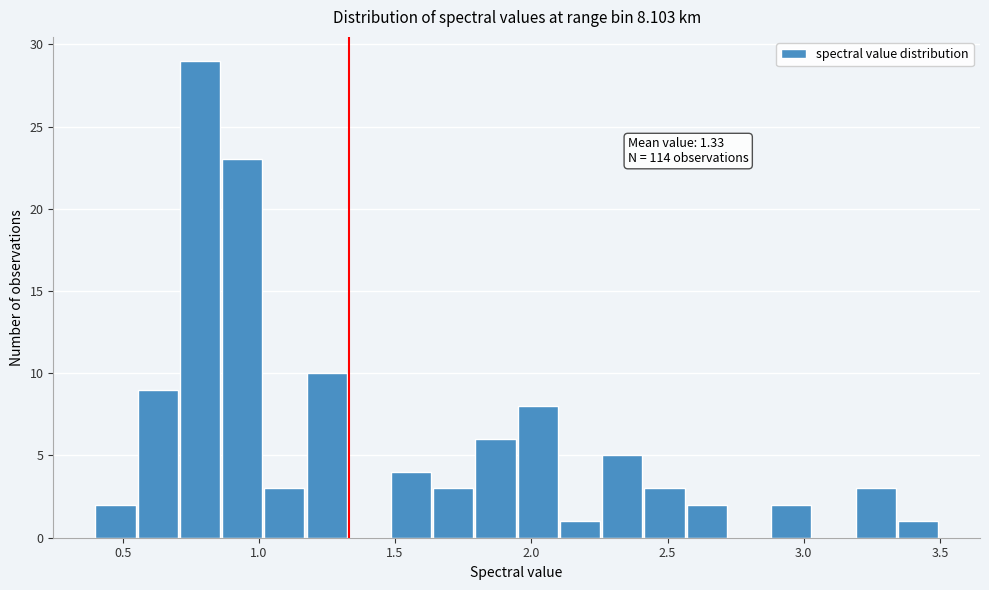

Read against the x-axis, roughly where is the centre of the tallest bar?

0.80